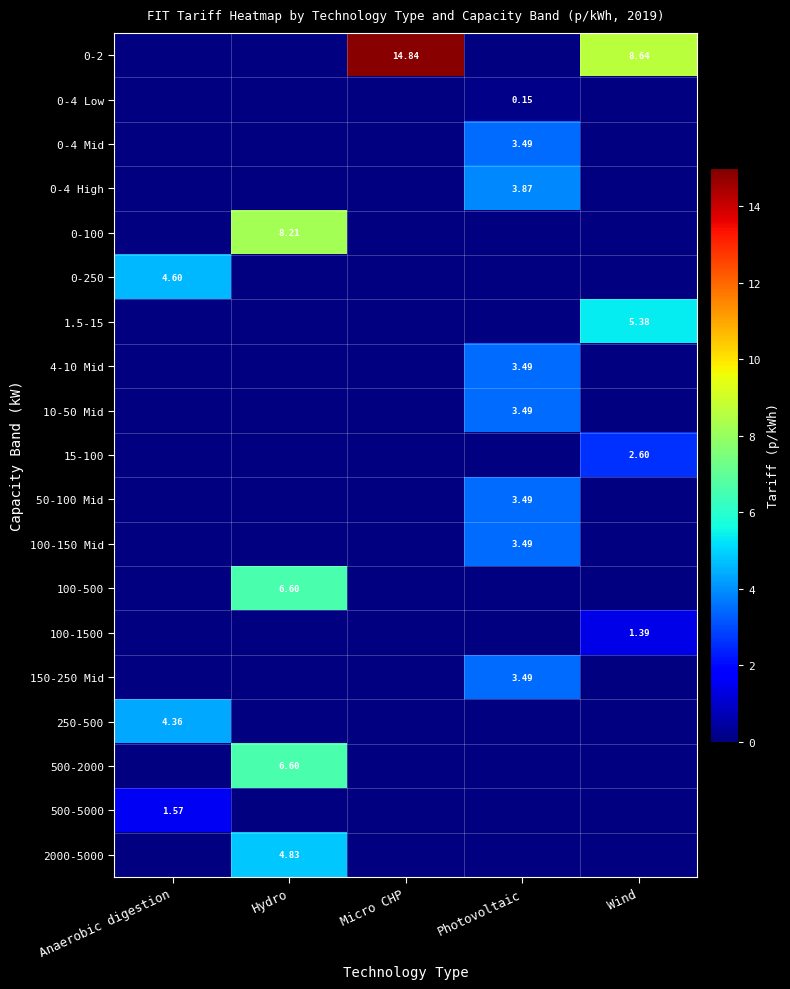

The 0-250 series shows 4.6 at Anaerobic digestion. True or false?

True